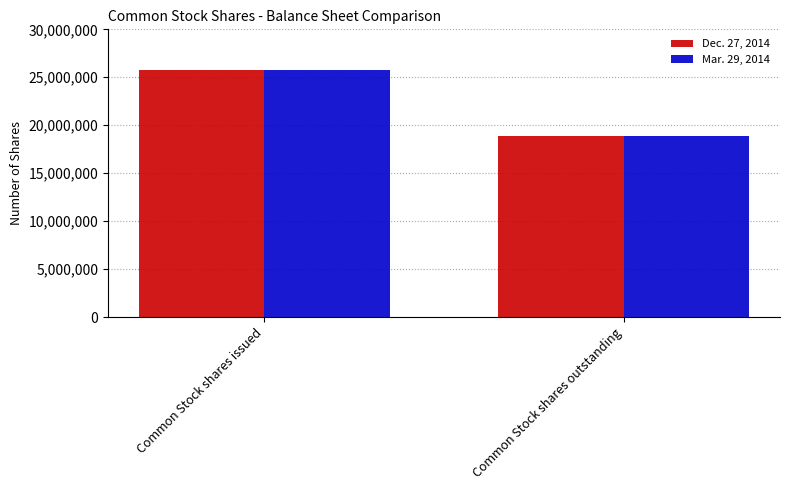

Reading left to right, extract all data points from this chart.

Dec. 27, 2014: 25709194	18929000
Mar. 29, 2014: 25709194	18929000